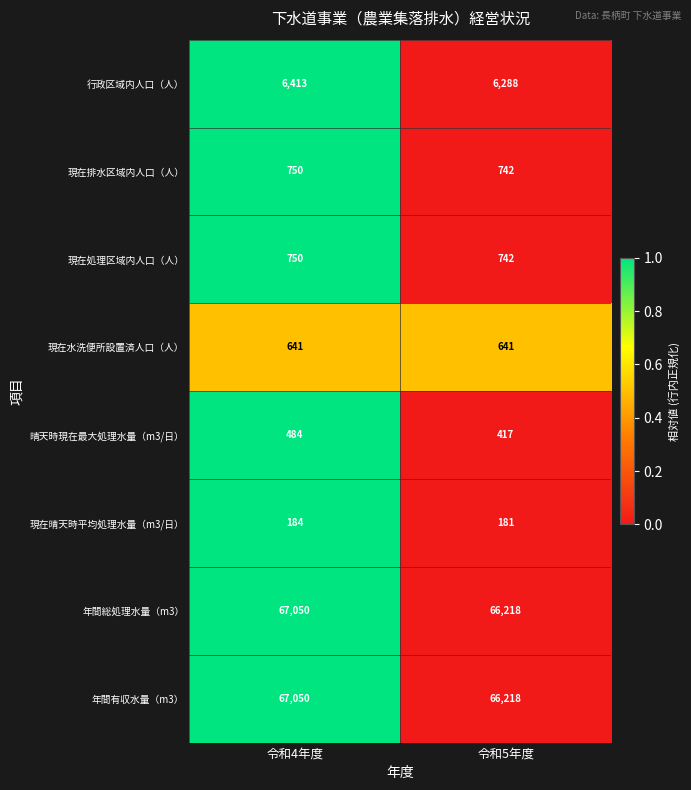

How many data points does each series have?

2